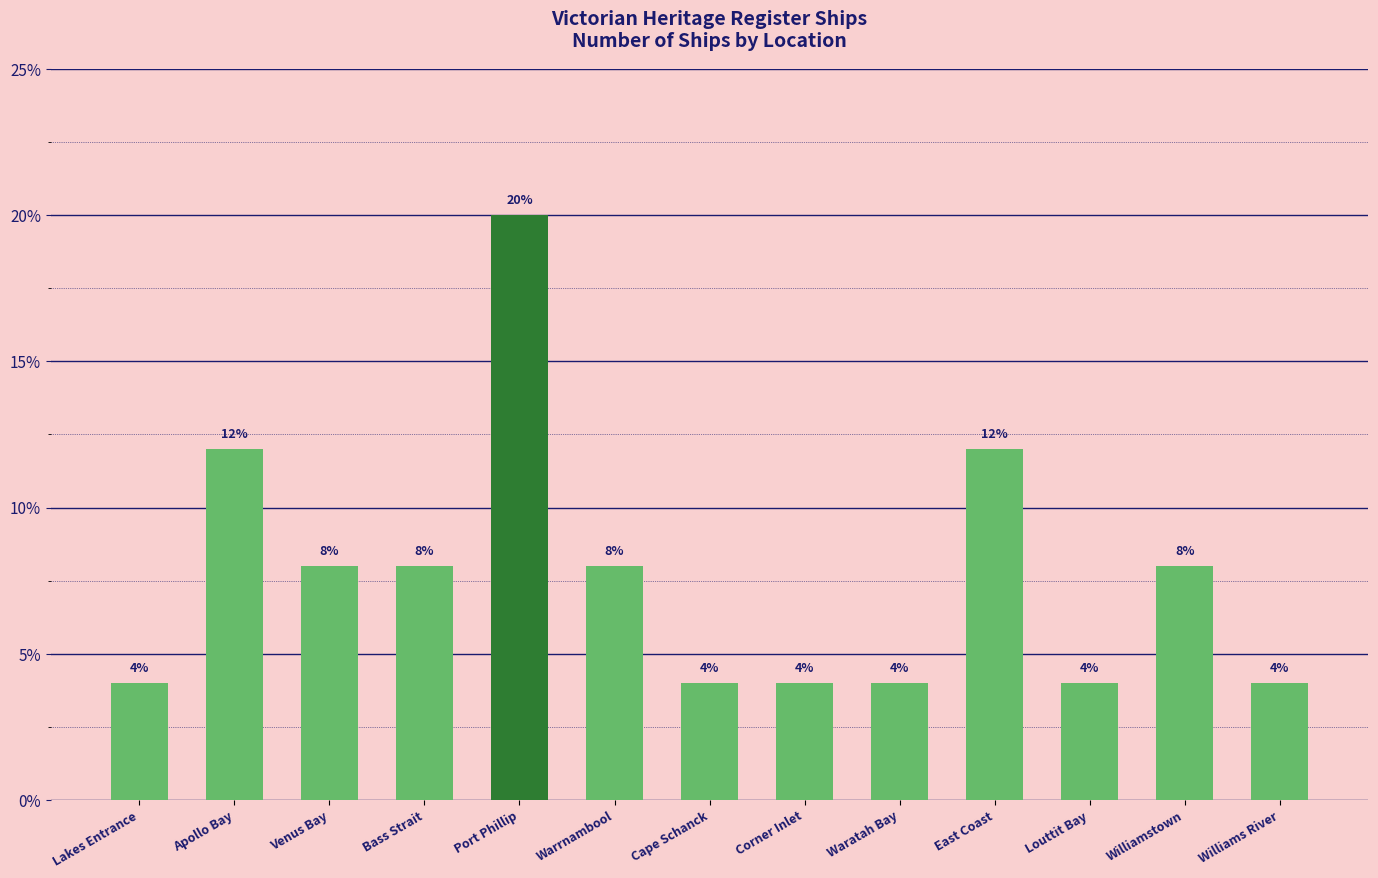

Reading left to right, what are all the values shown in this chart?

Lakes Entrance=4	Apollo Bay=12	Venus Bay=8	Bass Strait=8	Port Phillip=20	Warrnambool=8	Cape Schanck=4	Corner Inlet=4	Waratah Bay=4	East Coast=12	Louttit Bay=4	Williamstown=8	Williams River=4